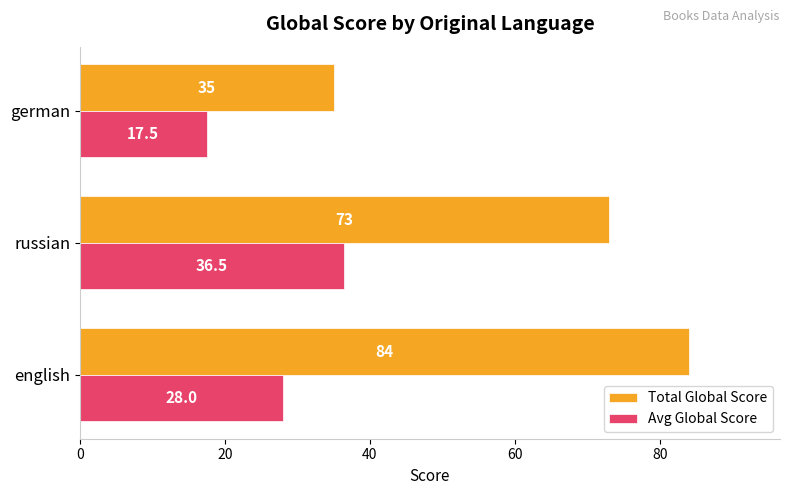

At which category is the sum across all series the highest?

english